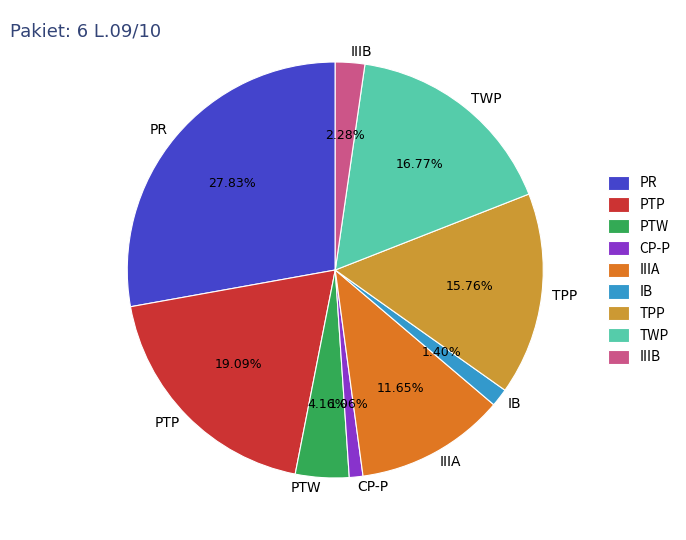

To the nearest percent, what portion does TPP represent?

16%